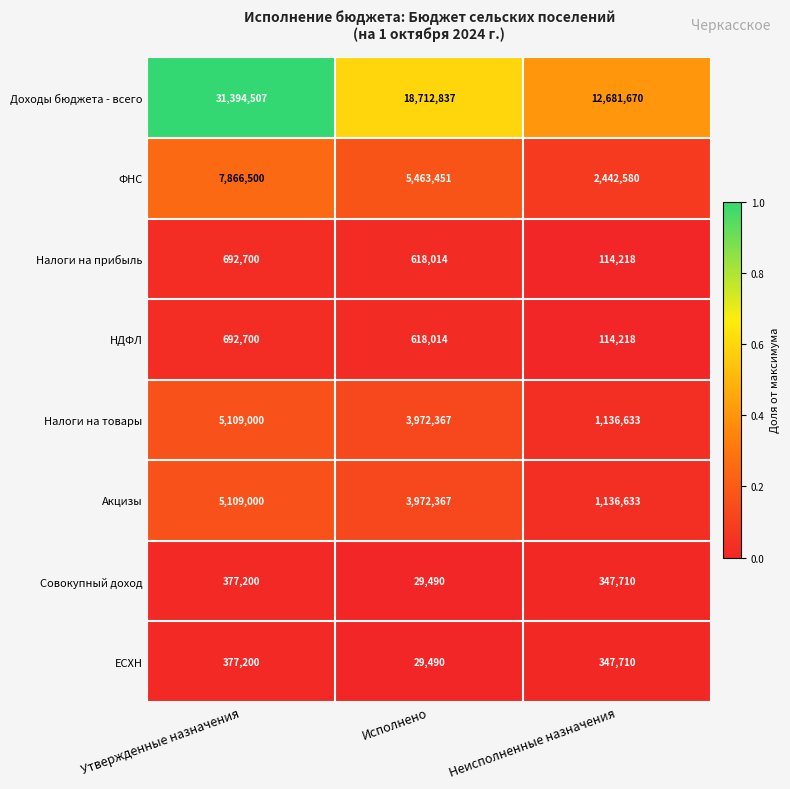

Reading left to right, list all the values displayed in this chart.

Доходы бюджета - всего: Утвержденные назначения=31394507	Исполнено=18712837	Неисполненные назначения=12681670
ФНС: Утвержденные назначения=7866500	Исполнено=5463451	Неисполненные назначения=2442580
Налоги на прибыль: Утвержденные назначения=692700	Исполнено=618014	Неисполненные назначения=114218
НДФЛ: Утвержденные назначения=692700	Исполнено=618014	Неисполненные назначения=114218
Налоги на товары: Утвержденные назначения=5109000	Исполнено=3972367	Неисполненные назначения=1136633
Акцизы: Утвержденные назначения=5109000	Исполнено=3972367	Неисполненные назначения=1136633
Совокупный доход: Утвержденные назначения=377200	Исполнено=29490	Неисполненные назначения=347710
ЕСХН: Утвержденные назначения=377200	Исполнено=29490	Неисполненные назначения=347710